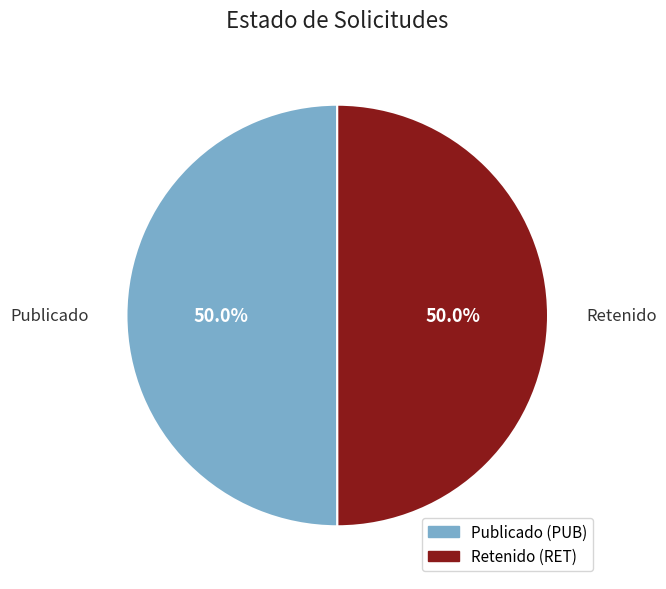

How many slices are in this pie chart?

2